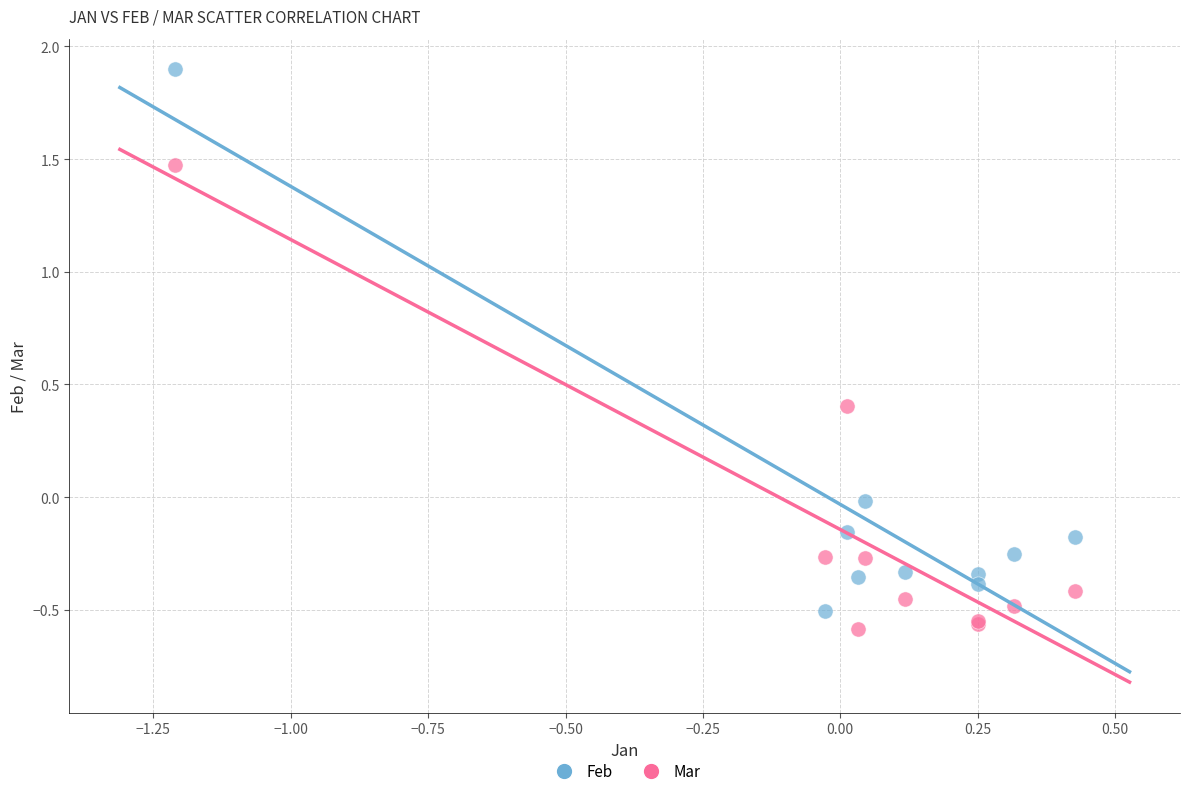

What are all the series names shown in the legend?

Feb, Mar